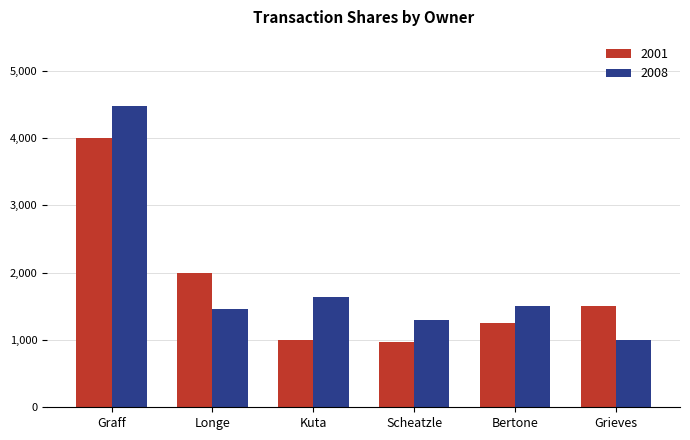

What is the value of the 2001 bar at the 4th from the left?

964